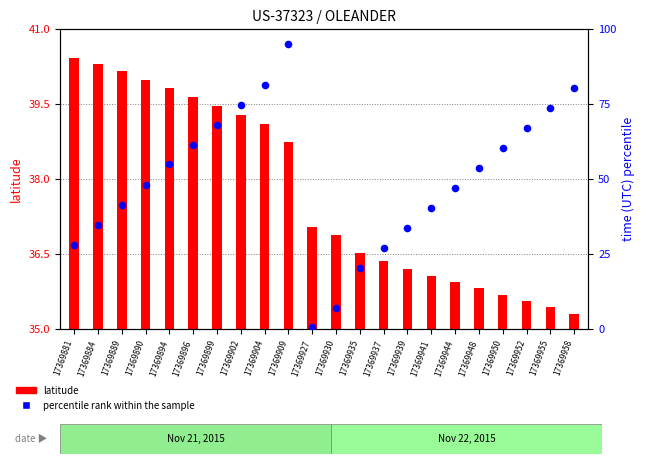

At how many categories does at least one series exceed 88?

1